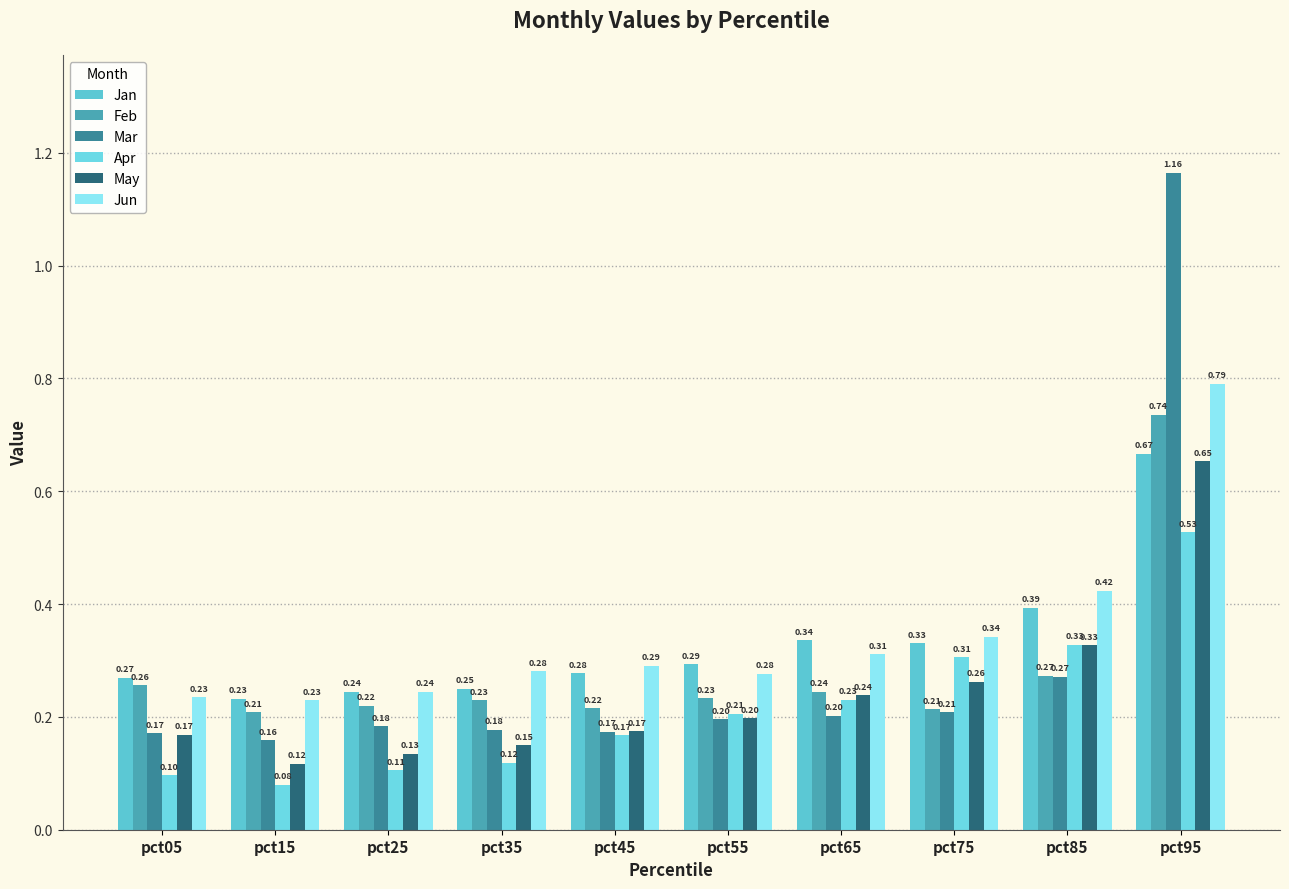

How many bars are there in each group?

6